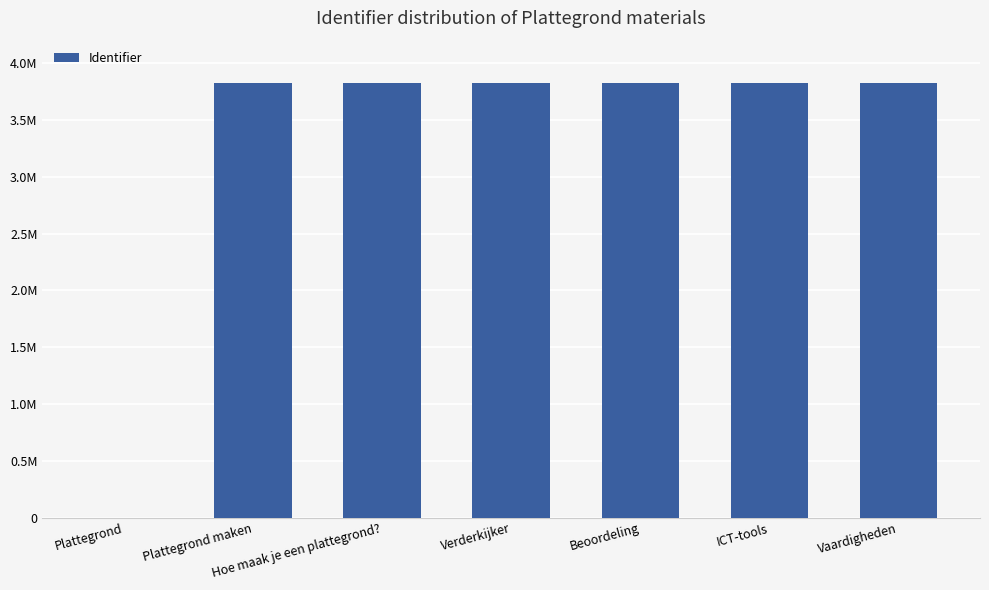

What is the label of the 1st bar from the left?

Plattegrond